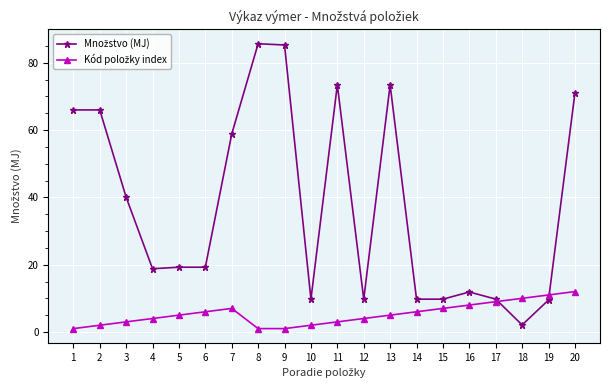

Is this an area chart (filled region under the line)?

No